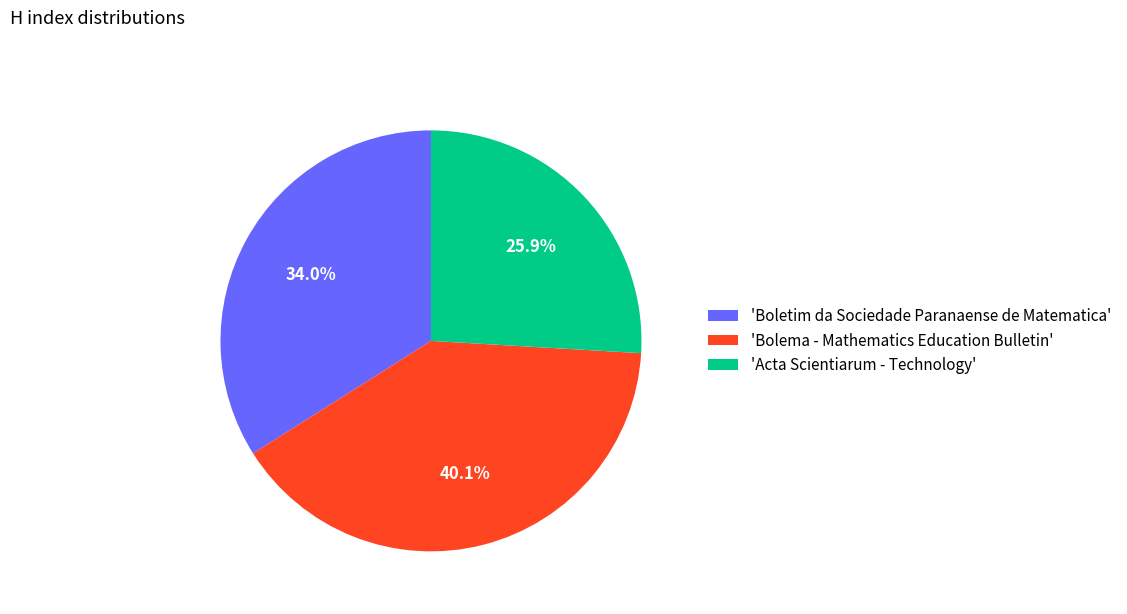

Combined, what portion of the pie is 'Acta Scientiarum - Technology' and 'Bolema - Mathematics Education Bulletin'?

66.0%